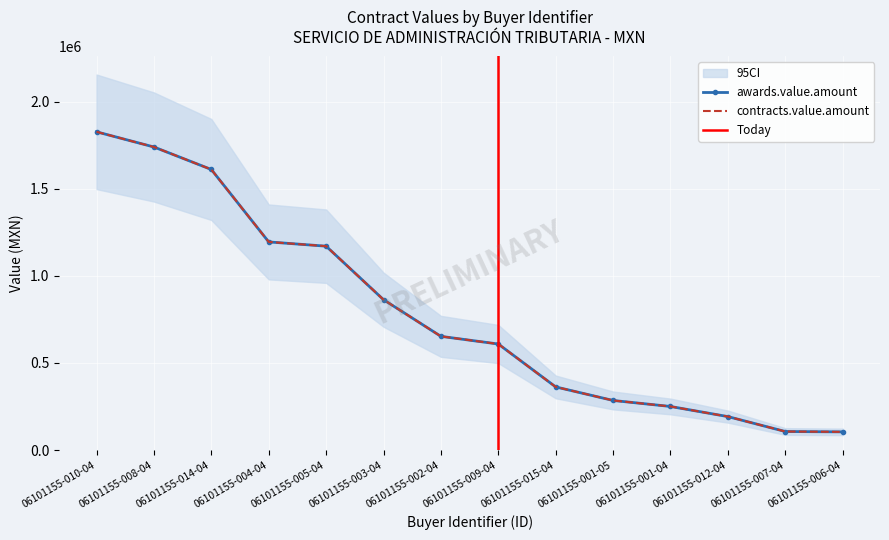

At which category is the sum across all series the highest?

06101155-010-04